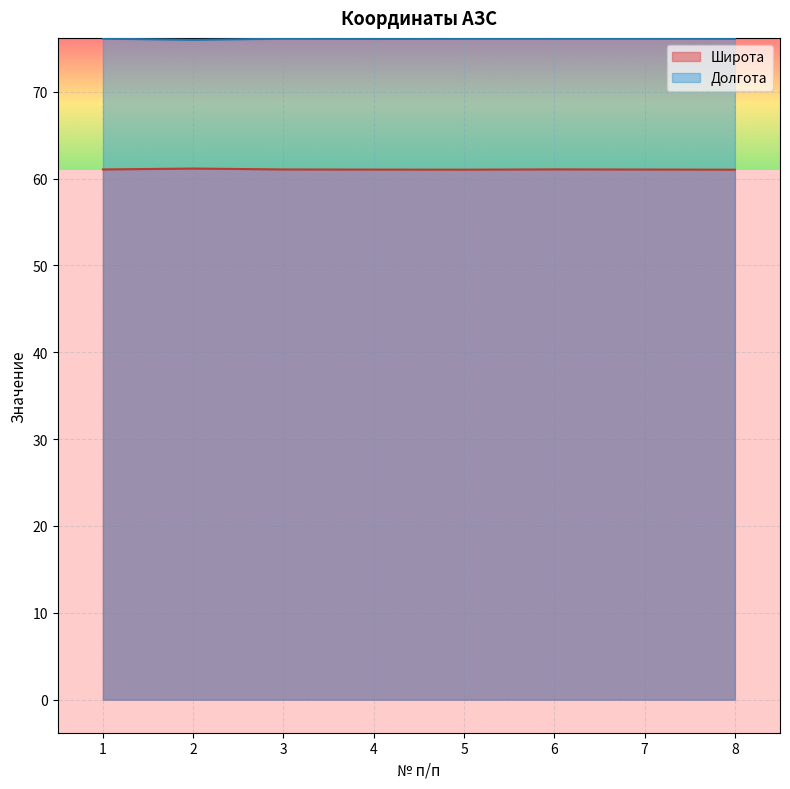

Is it true that Долгота equals 106.7 at 1?

False